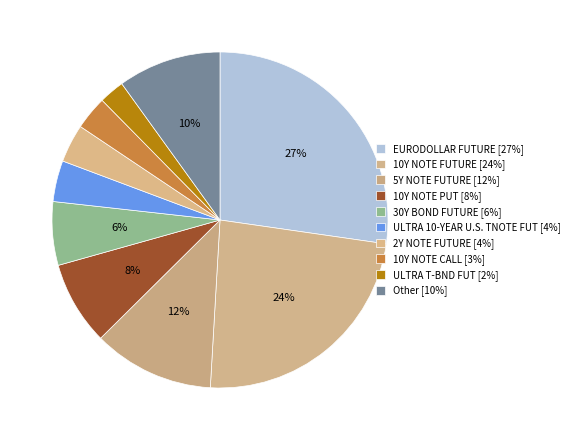

What is the total percentage of EURODOLLAR FUTURE and 30Y BOND FUTURE?

33.4%